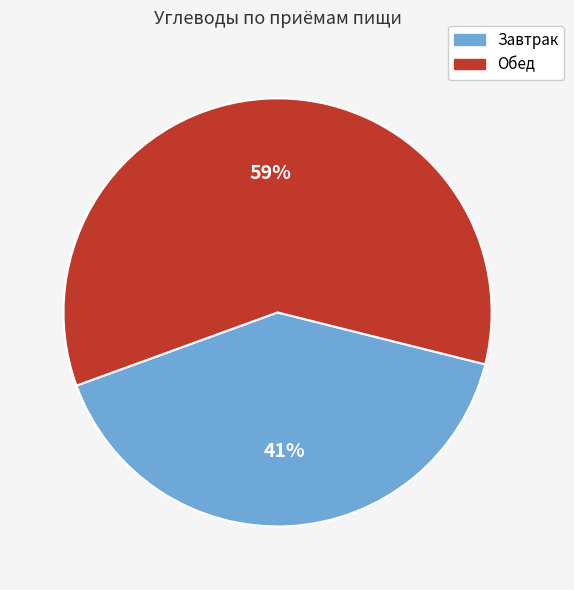

Is it true that Завтрак is 41% of the pie?

True